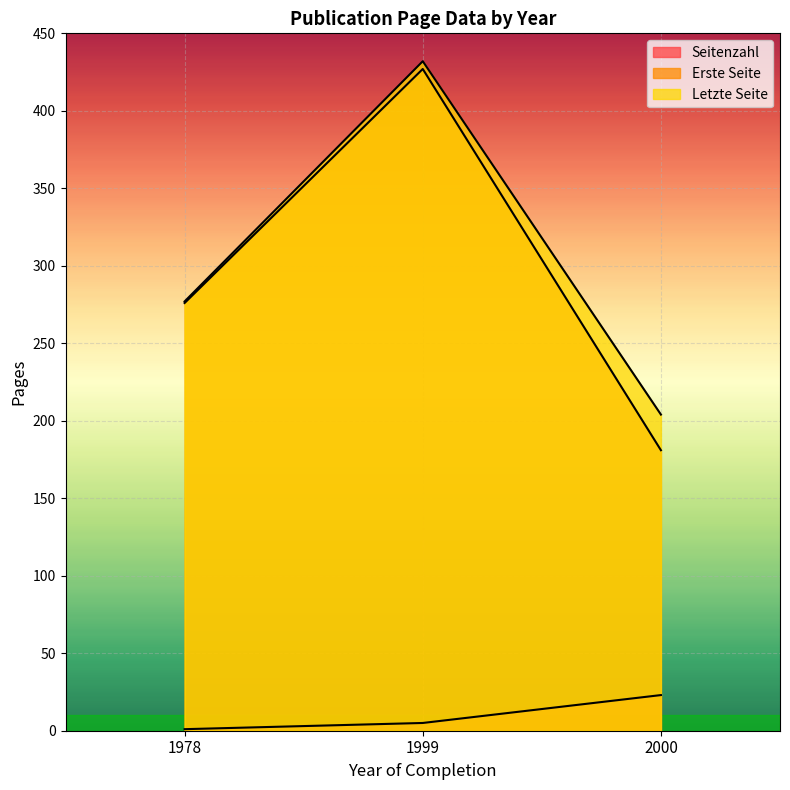

What is the sum of all Erste Seite values?

884